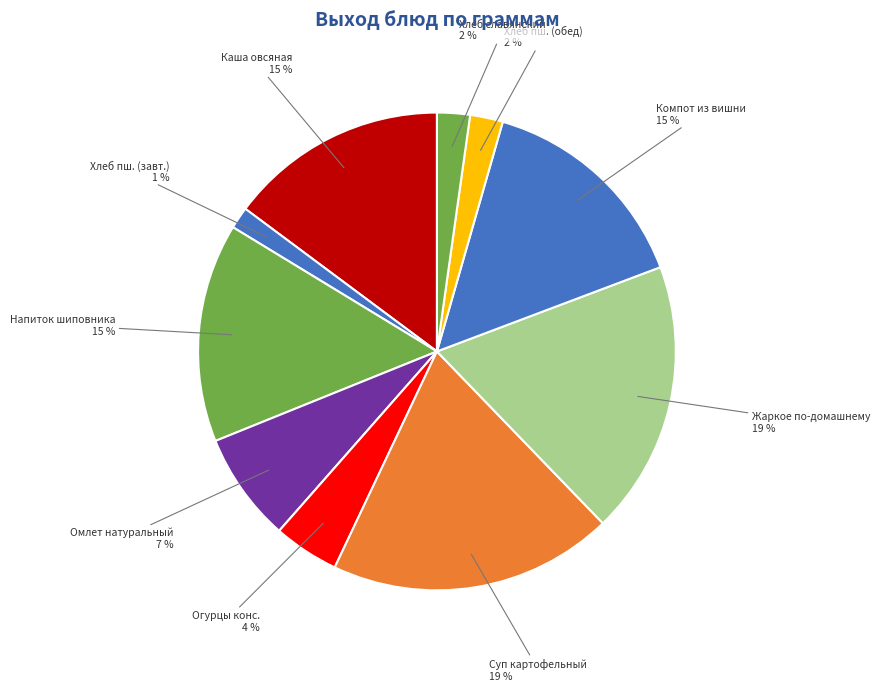

Do Жаркое по-домашнему and Хлеб пш. (обед) together represent more than half of the pie?

No